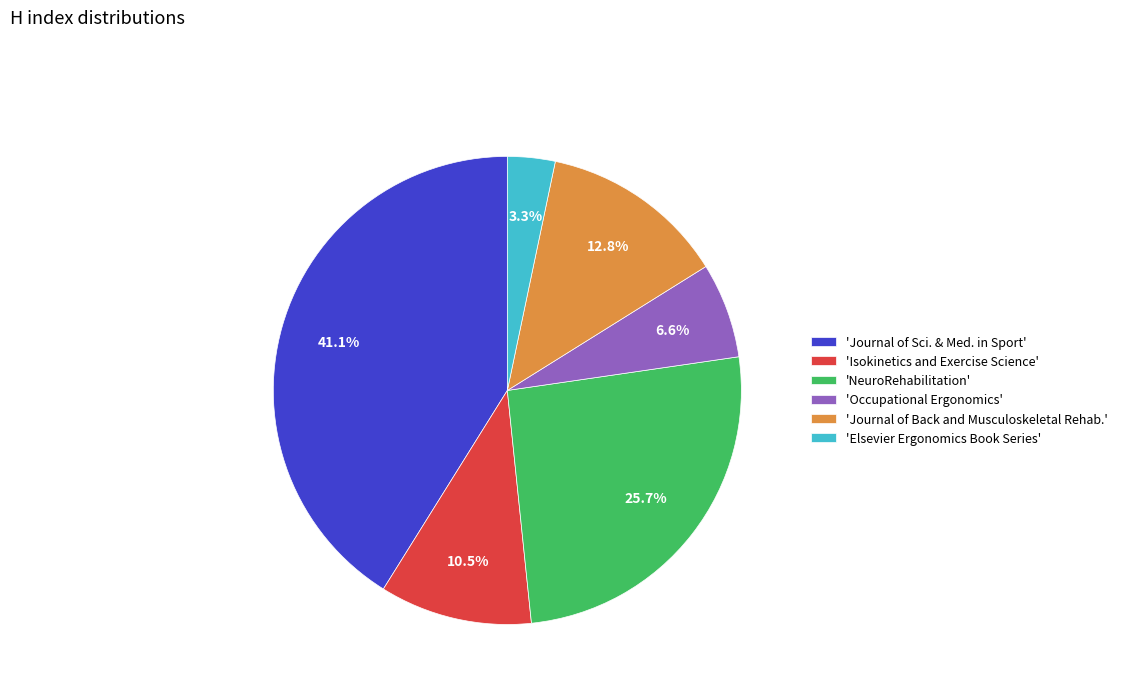

Is the sum of 'Isokinetics and Exercise Science' and 'Journal of Back and Musculoskeletal Rehab.' greater than half?

No